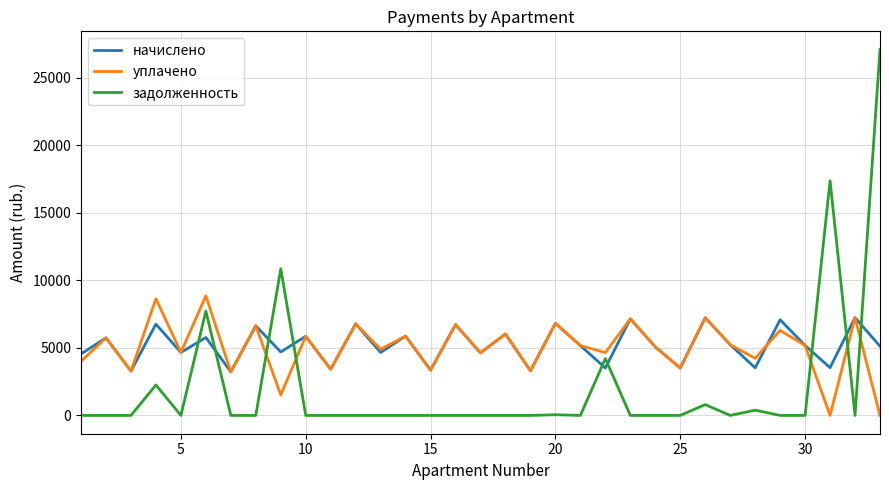

After their last crossing, which series has the higher values: задолженность or уплачено?

задолженность